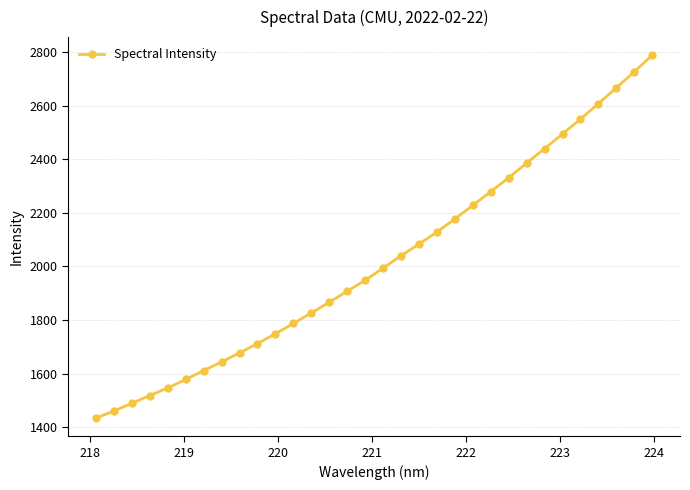

What is the value of the 5th point from the left?

1546.9